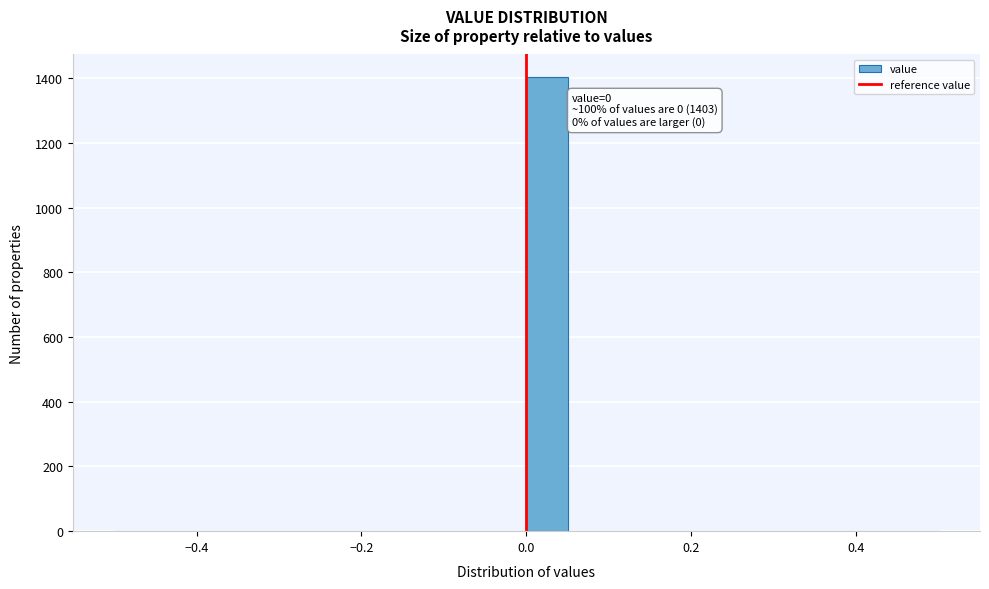

Around what value on the x-axis is the tallest bar? Give the approximate position of its centre, as read against the axis.

0.02